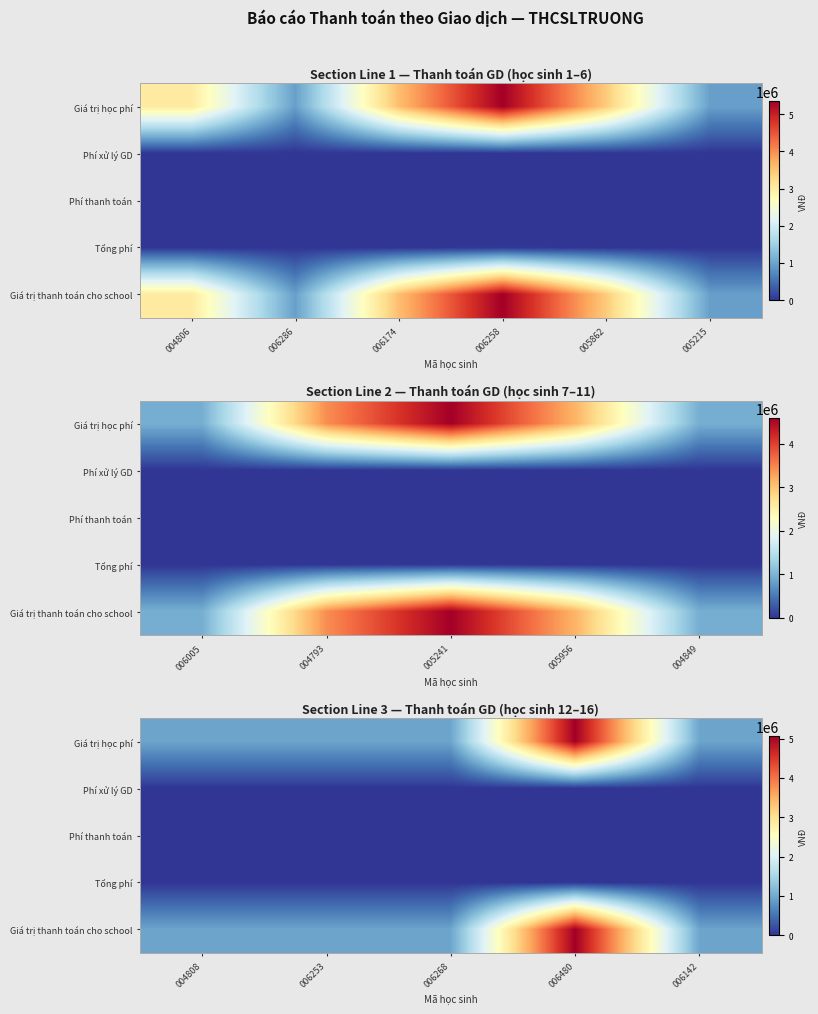

Rank the series at 006253 from highest to lowest value.

Giá trị học phí, Giá trị thanh toán cho school, Phí xử lý GD, Tổng phí, Phí thanh toán